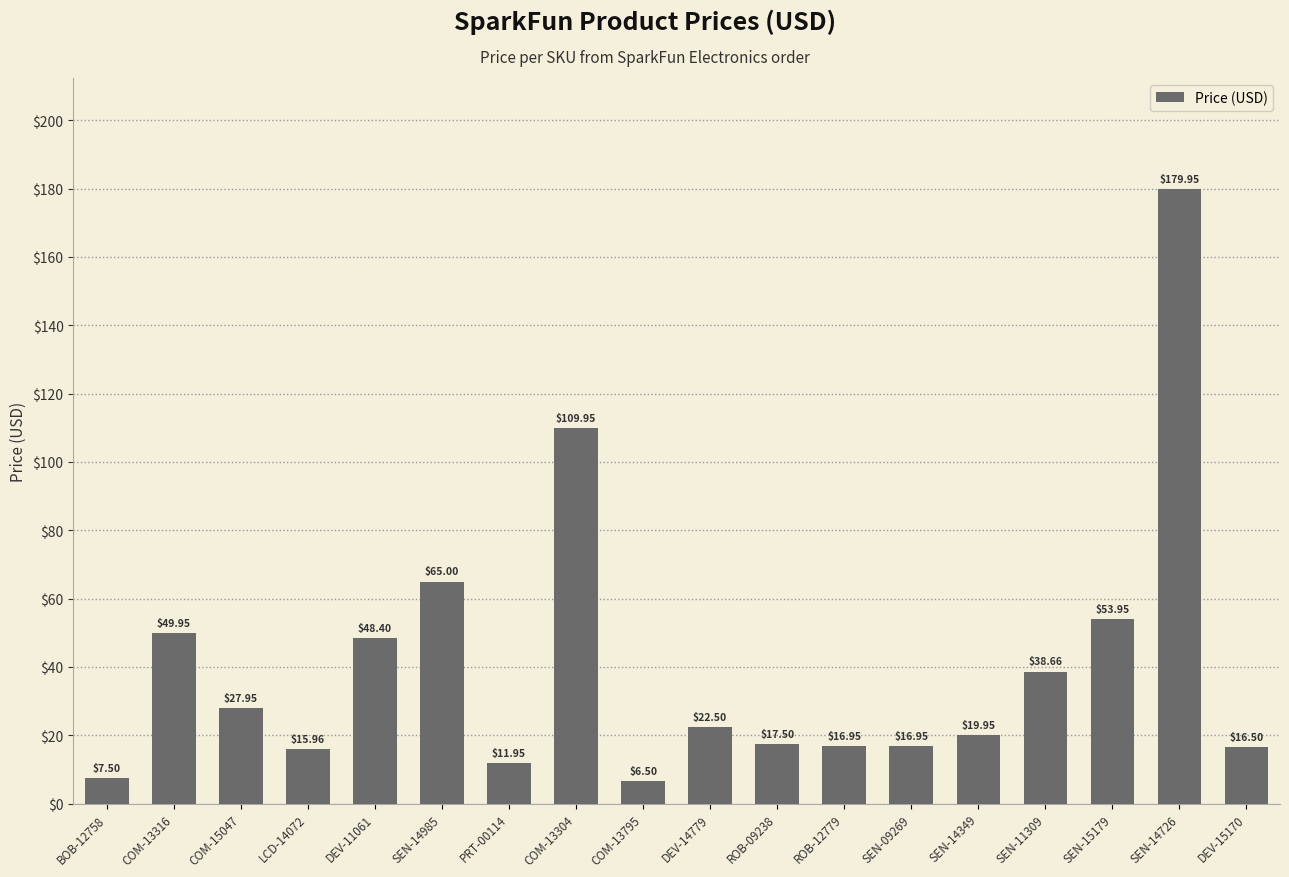

Read the value at DEV-14779.

22.5